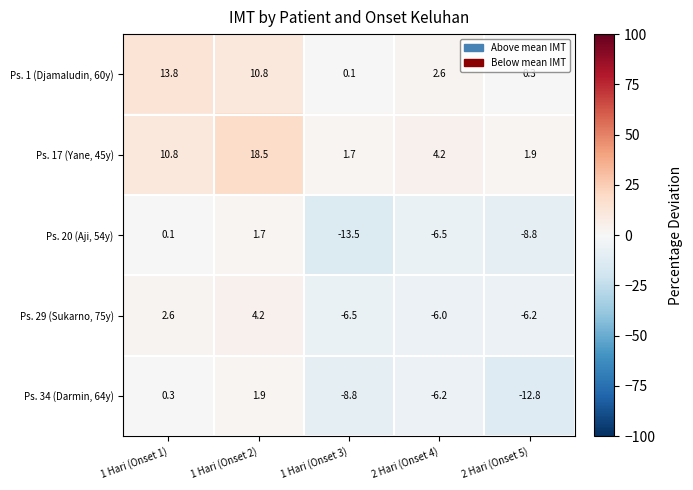

What is the minimum value shown in the chart?

-13.5